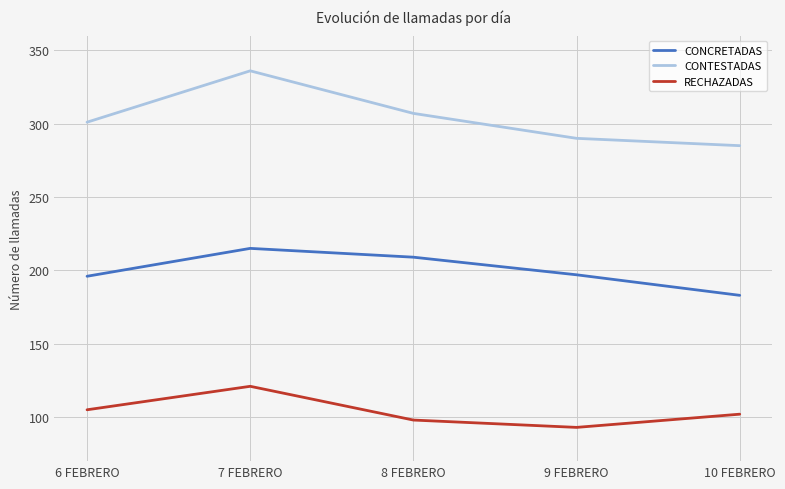

At which label does CONTESTADAS reach its peak?

7 FEBRERO